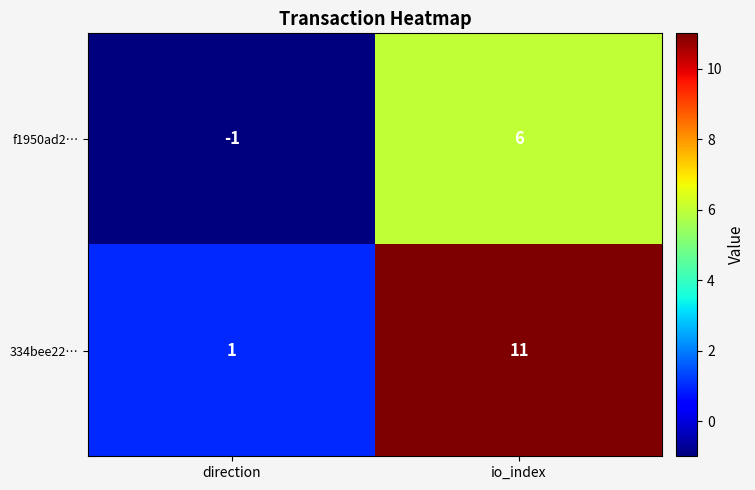

What is the maximum value shown in the chart?

11